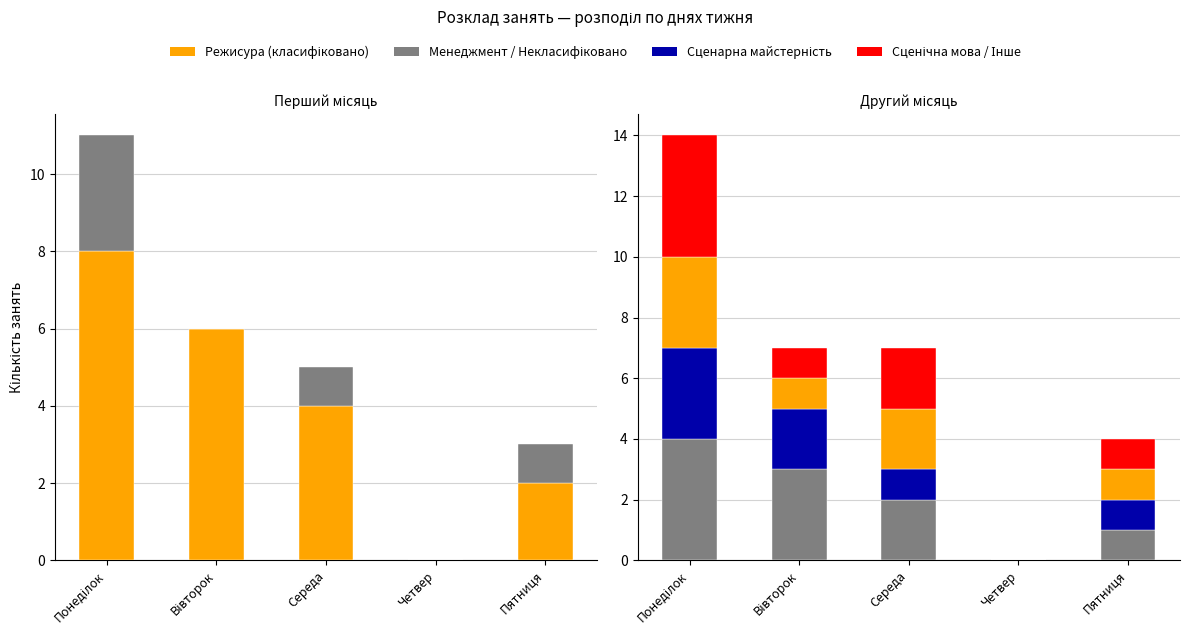

How many values in the Сценарна майстерність series are below 1?

1